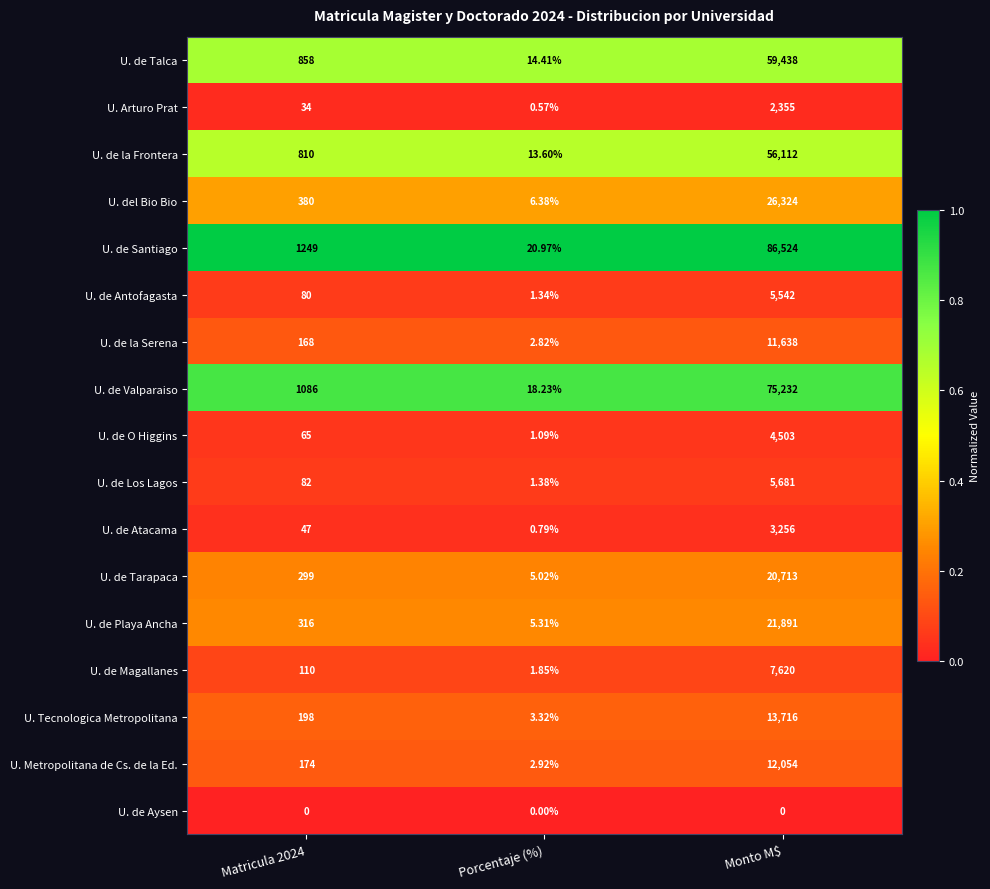

What is the spread (max minus min) of values at Monto M$?

86524.0